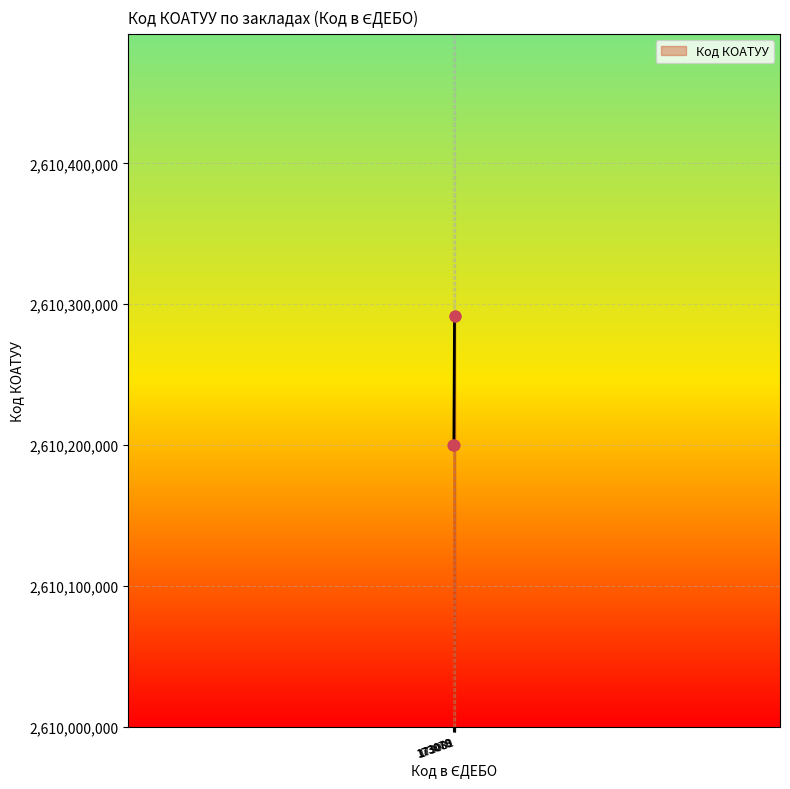

What is the greatest value displayed?

2610292001